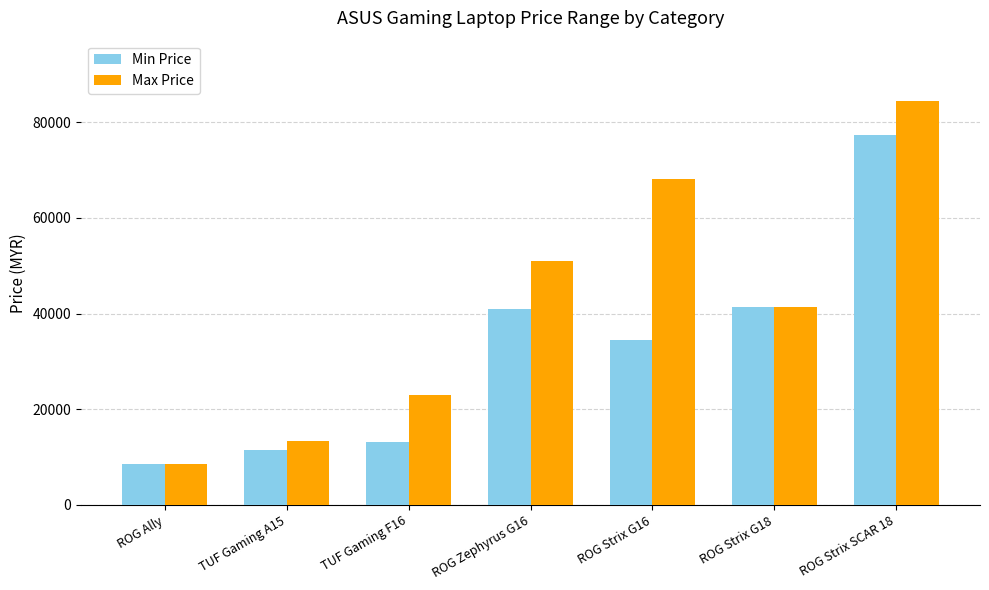

How many bars are there in each group?

2